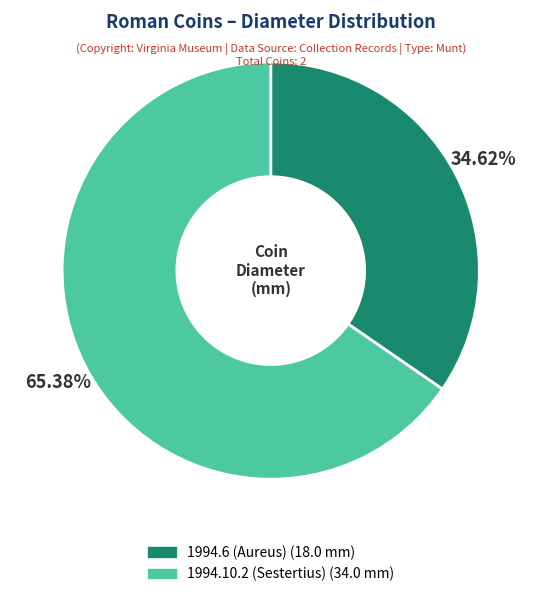

What is the majority slice?

1994.10.2 (Sestertius)